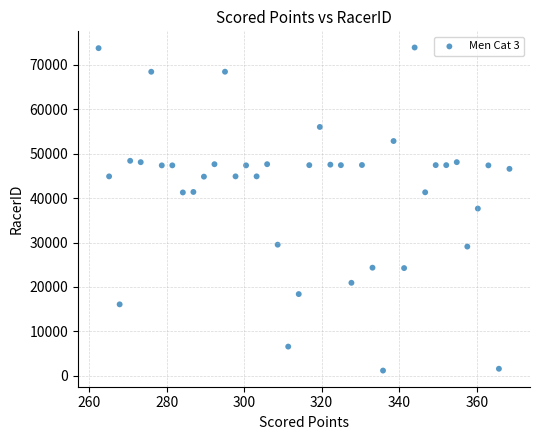

What is the range of Y values (max minus min)?

72775